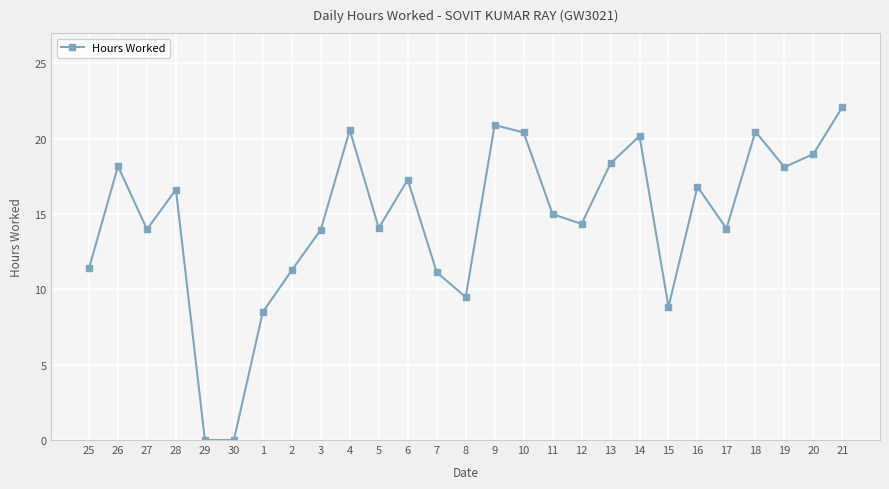

True or false: the data shows 25.9 at 13.

False